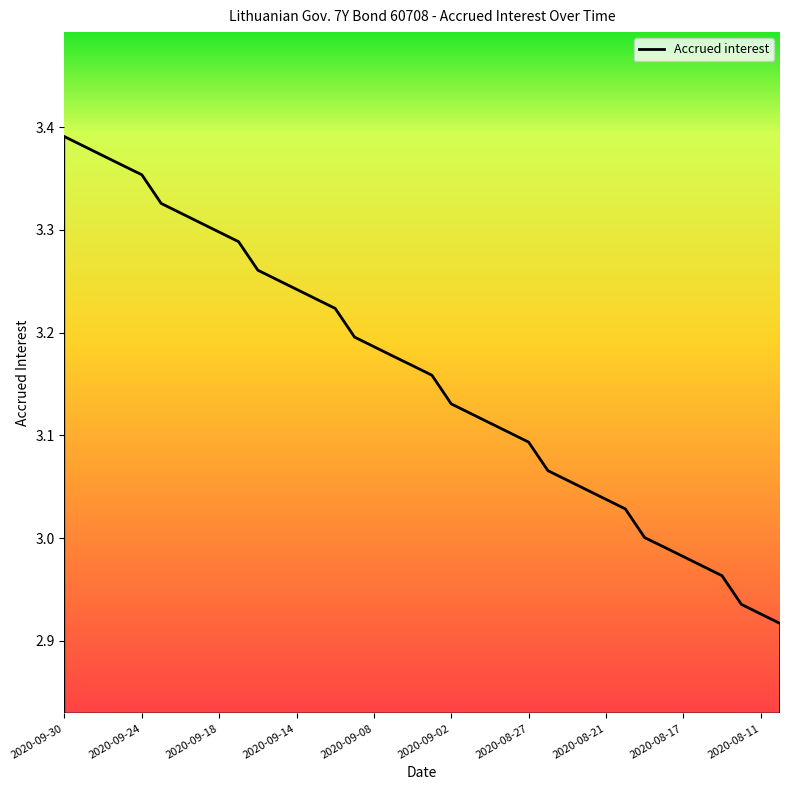

What is the difference between the maximum and minimum values?

0.5